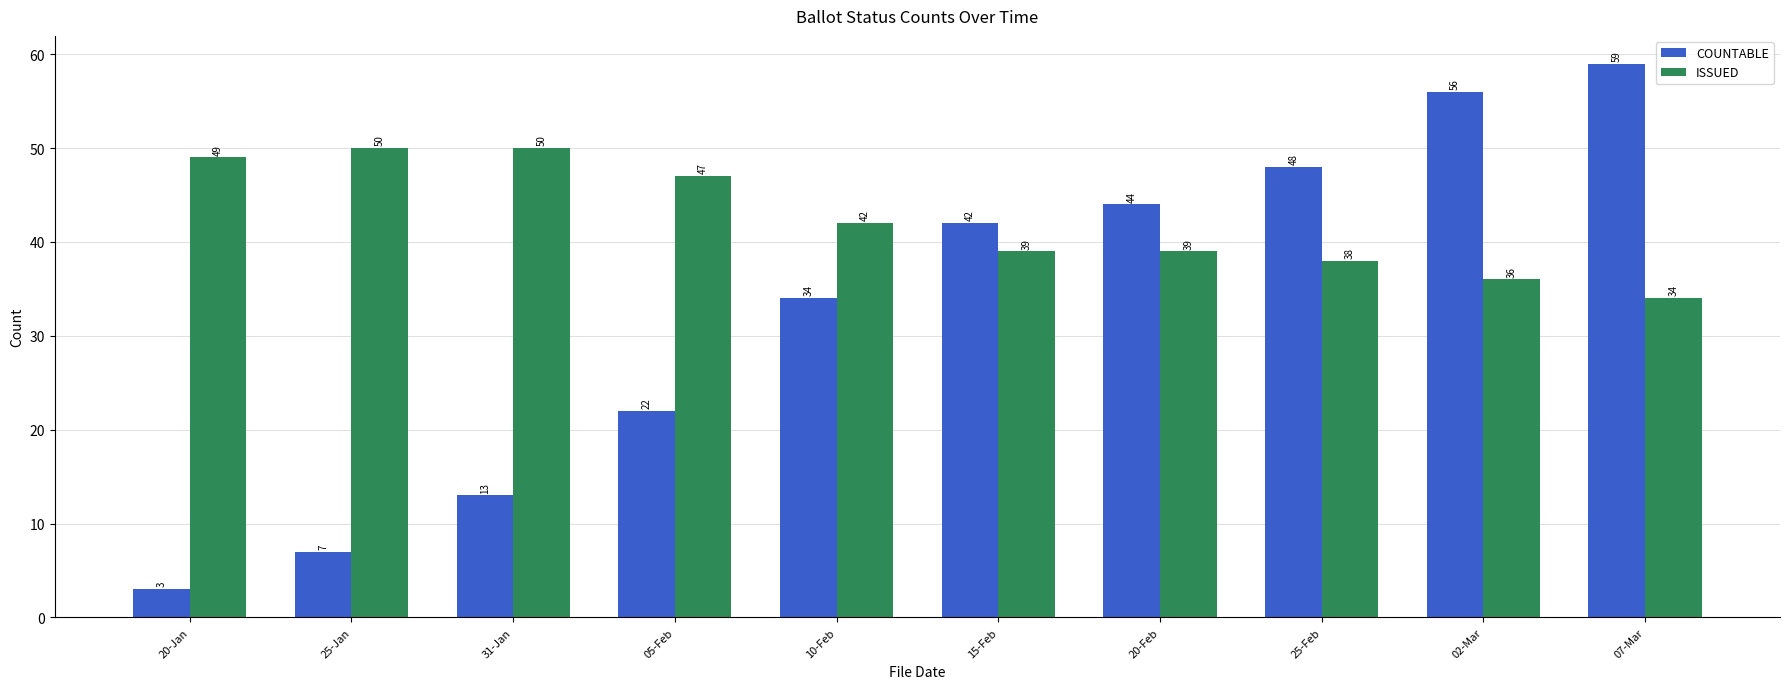

What is the minimum value shown in the chart?

3